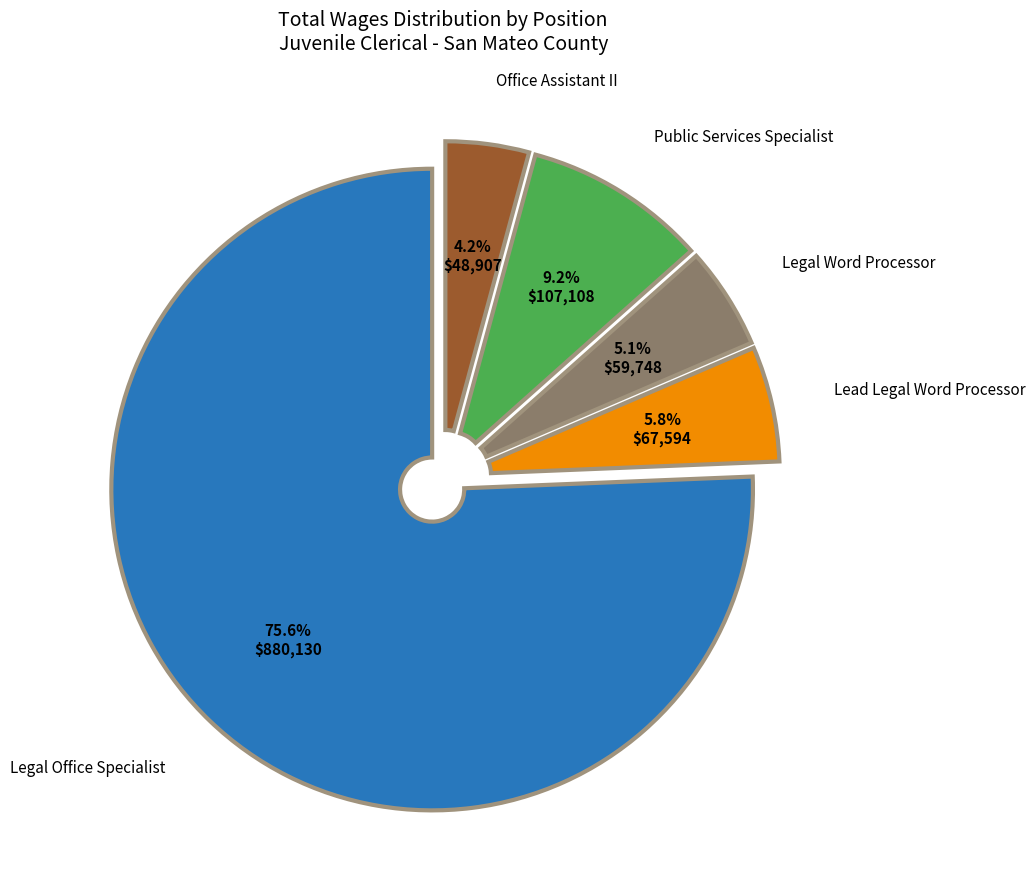

To the nearest percent, what is the combined percentage of Office Assistant II and Legal Word Processor?

9%